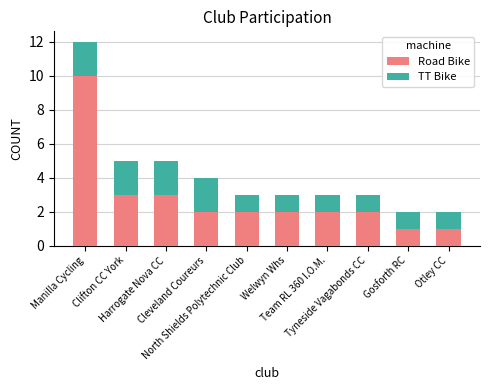

How many bars are there in total?

10